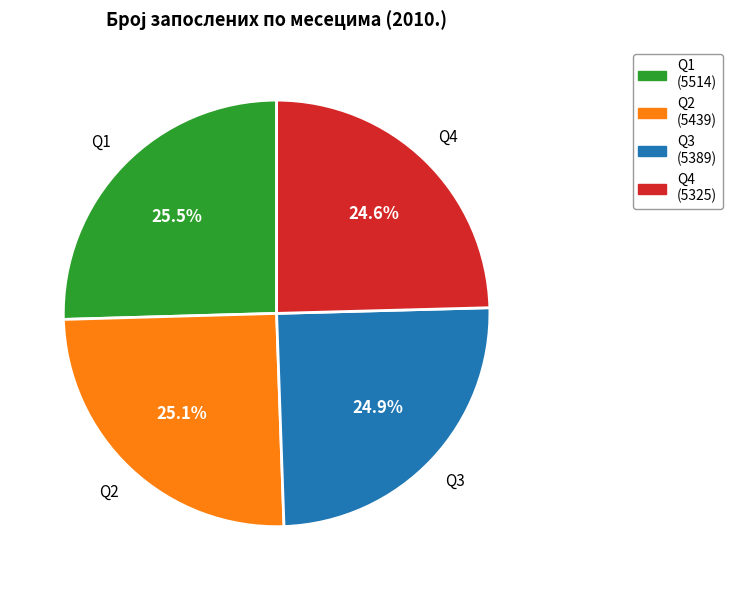

Is there any slice that represents more than half of the pie?

No